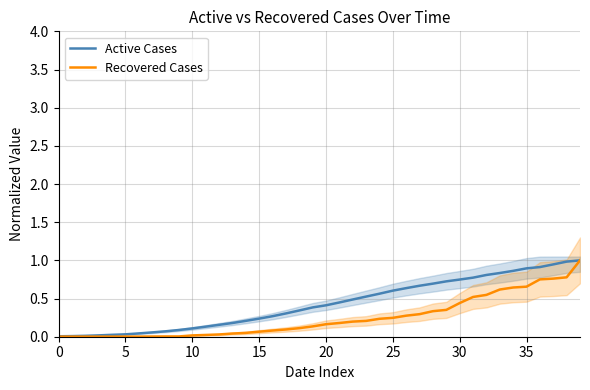

What is the average value of the Active Cases series?

0.4